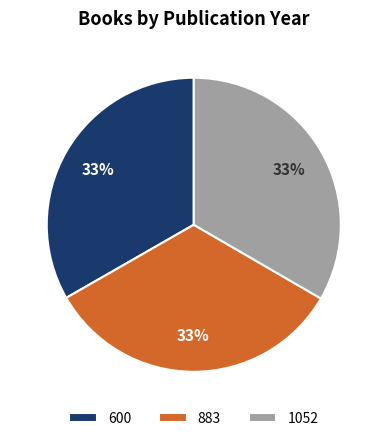

To the nearest percent, what is the average slice percentage?

33%